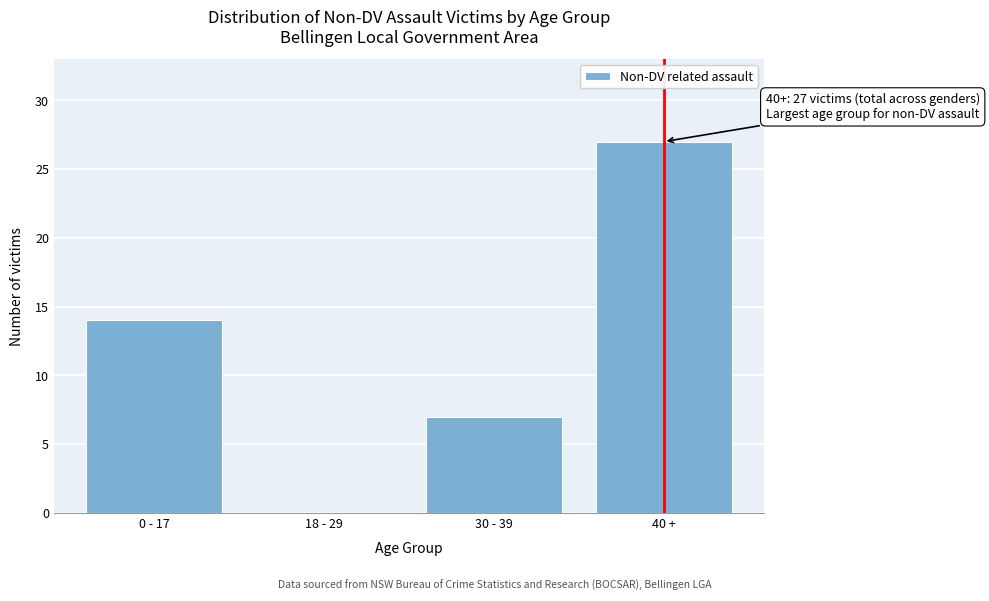

Reading right to left, list all the values displayed in this chart.

40 +=27	30 - 39=7	18 - 29=0	0 - 17=14